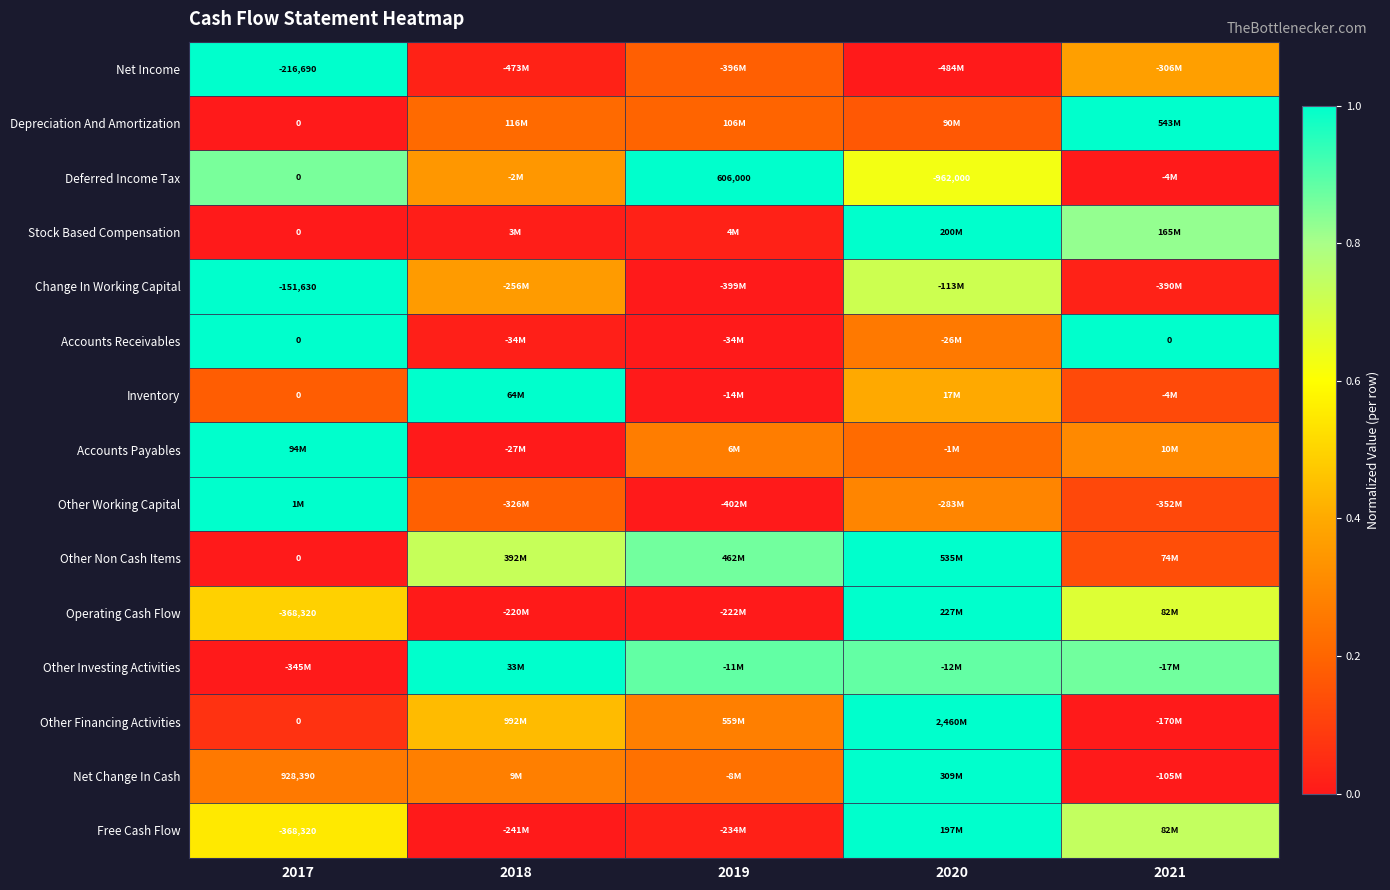

At how many categories does at least one series exceed 0?

5